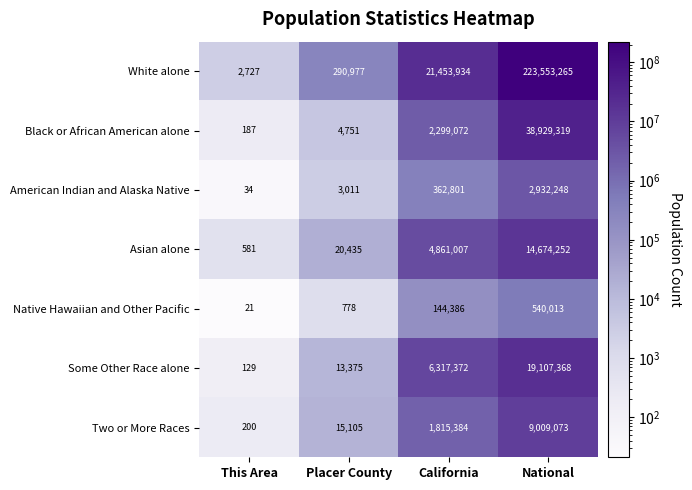

Is it true that Black or African American alone equals 38929319 at National?

True